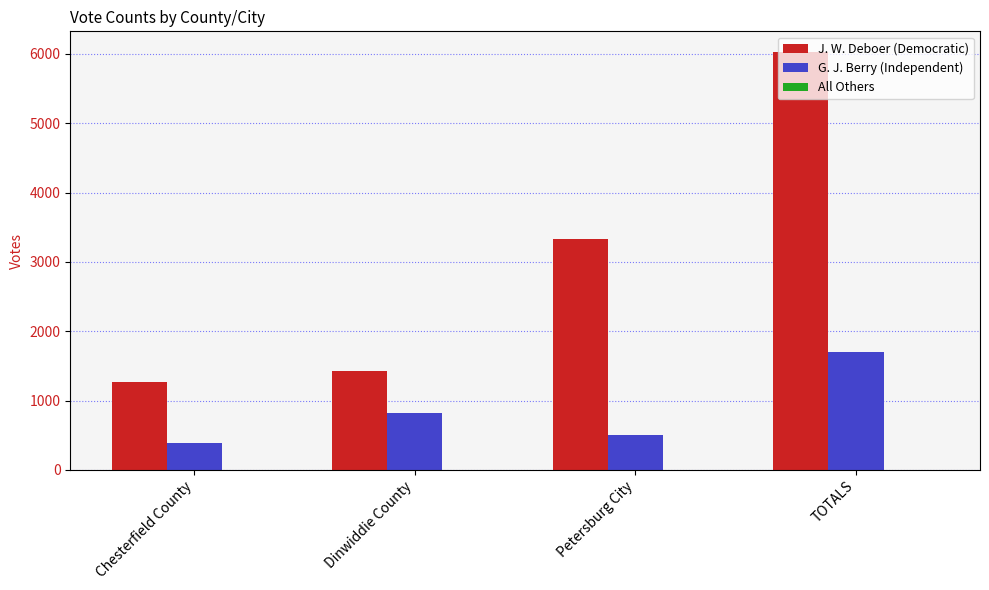

How many groups of bars are there?

4